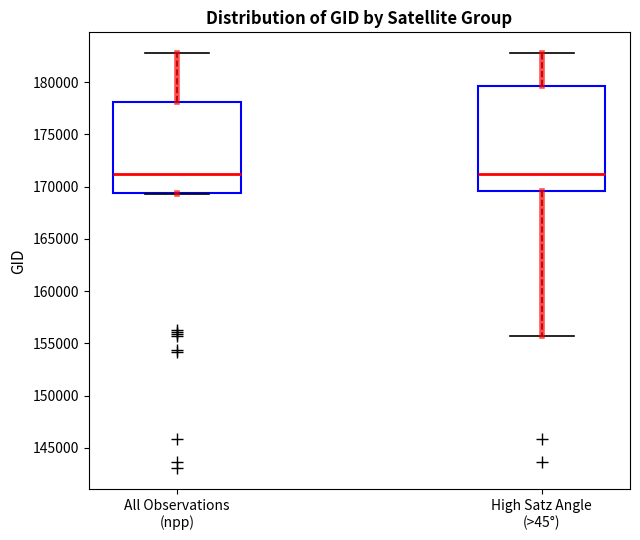

Reading left to right, read every box against the y-axis: the position of its median line, the range the box covers, and the ends of its whiskers. The values are not printed on the chart, so give them approximately, as read against the axis.

All Observations (npp): median 171000, box 169500 to 178000, whiskers 169500 to 183000
High Satz Angle (>45°): median 171000, box 169500 to 179500, whiskers 155500 to 183000